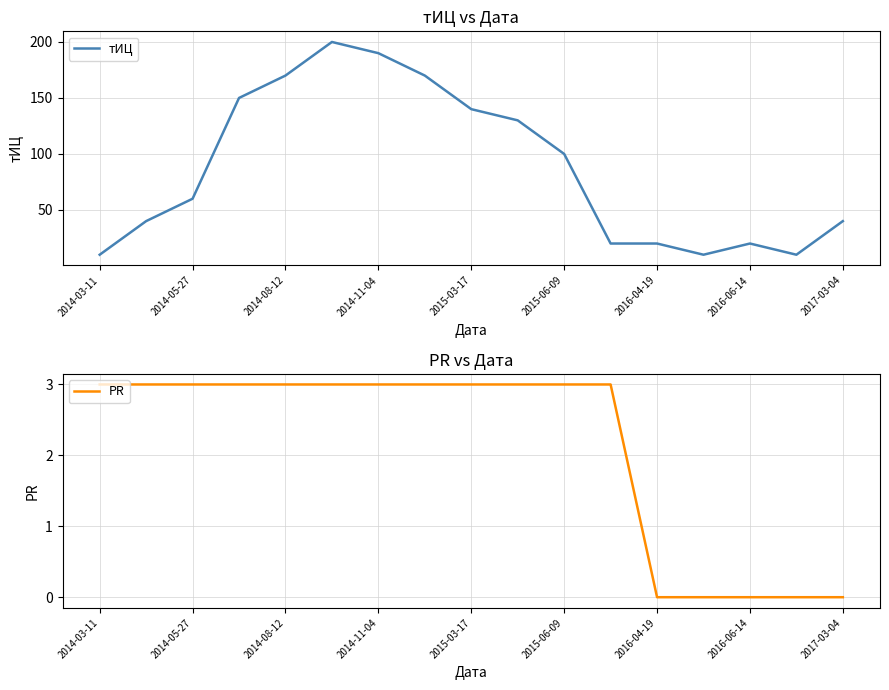

True or false: PR and тИЦ cross at least once.

False